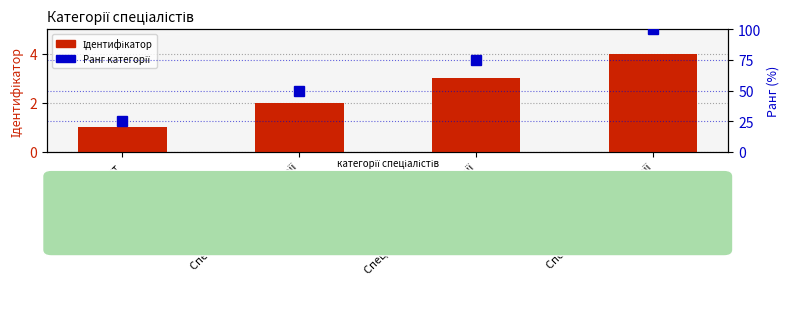

Is the value of Ідентифікатор at Спеціаліст вищої категорії greater than the value of Ранг категорії at Спеціаліст другої категорії?

No